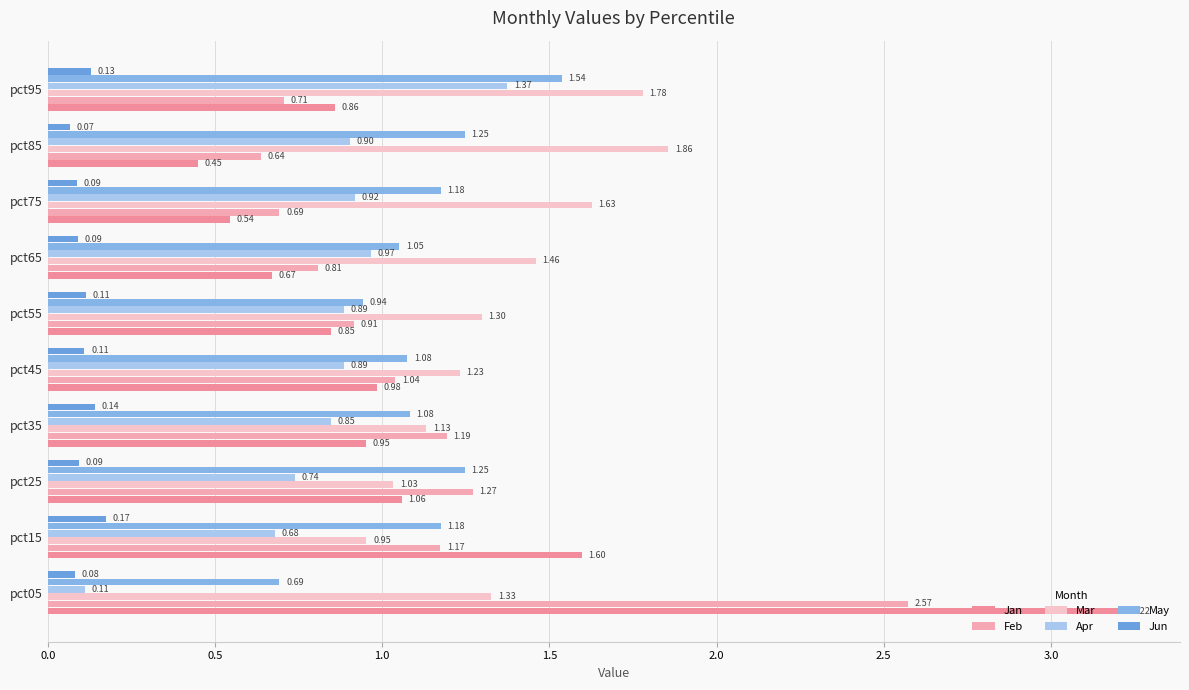

Count the number of data series in this chart.

6